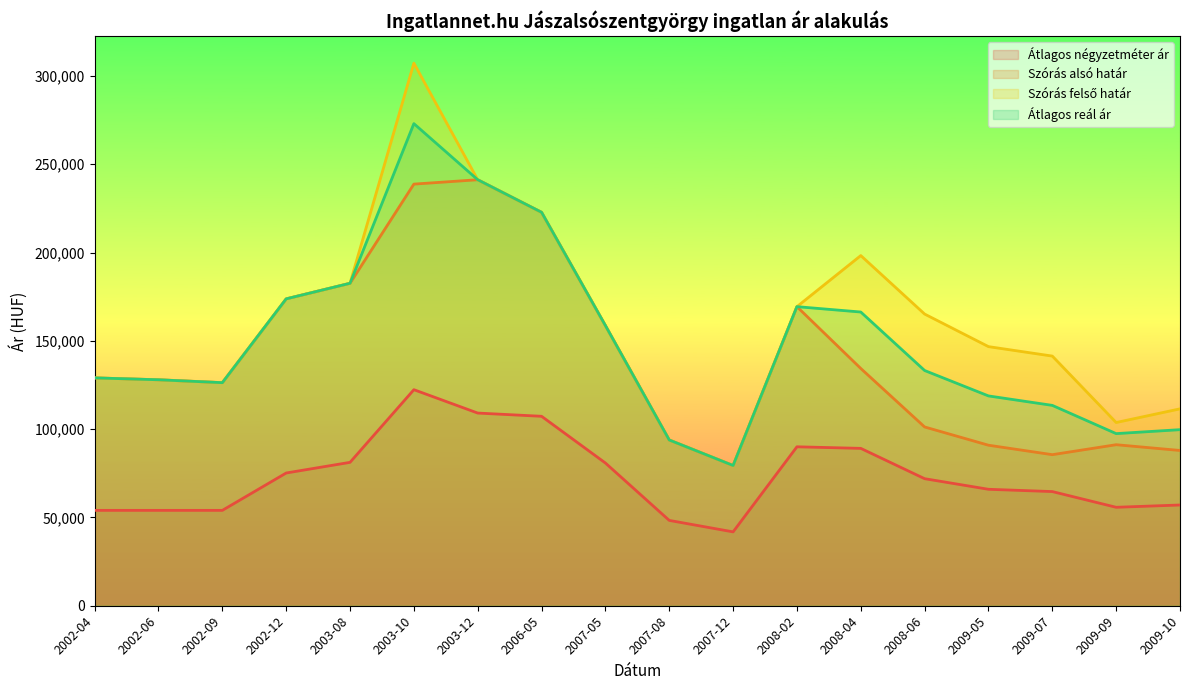

At which category does Átlagos négyzetméter ár reach its first local valley?

2007-12